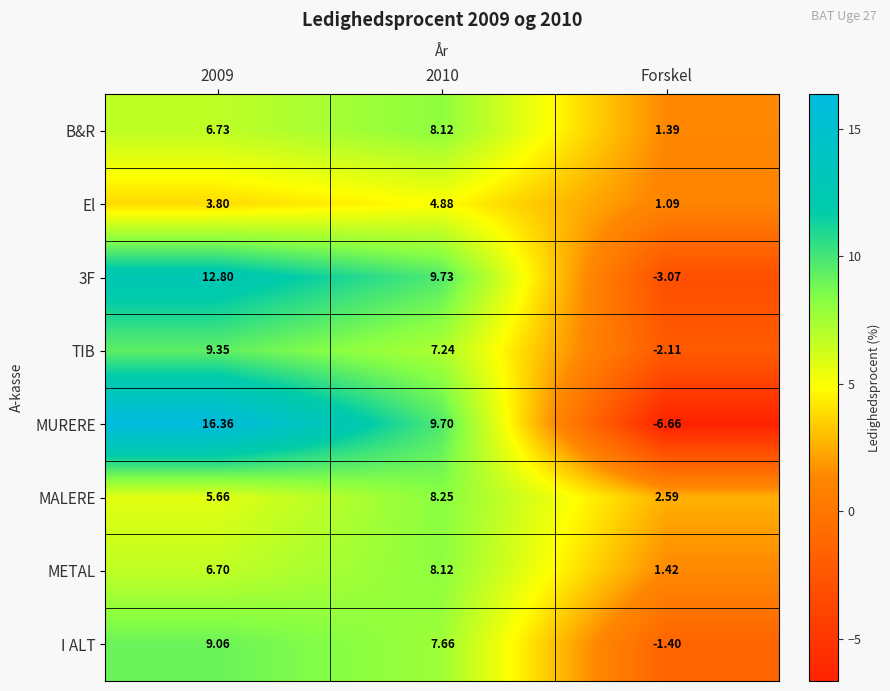

Is the value of TIB at 2010 greater than the value of B&R at 2010?

No